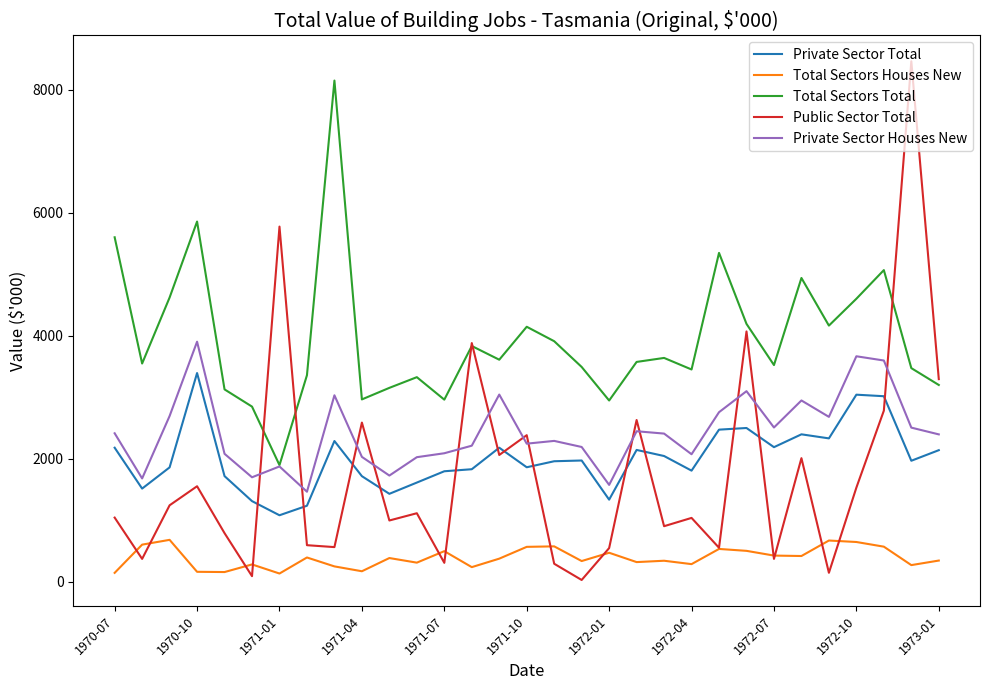

What is the highest value of the Public Sector Total series?

8467